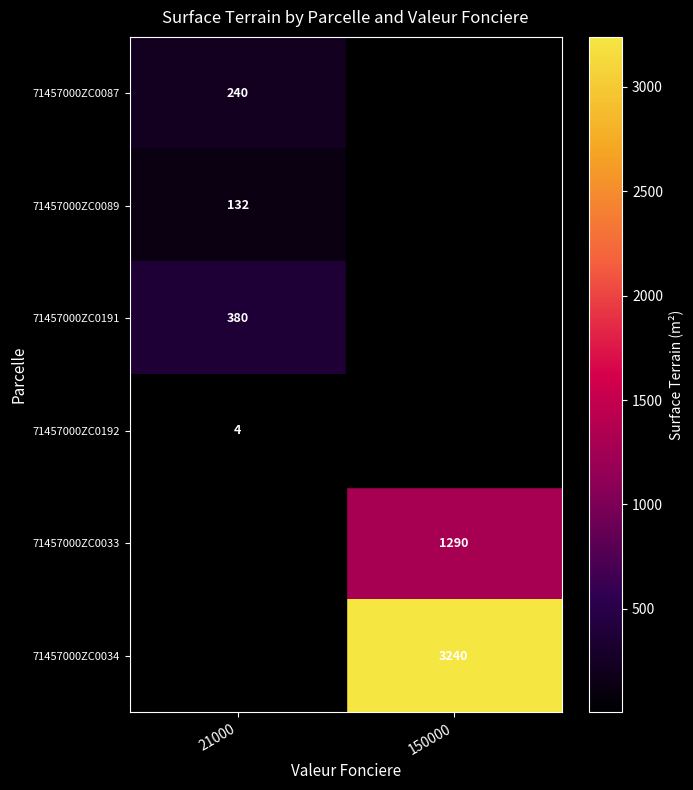

The 71457000ZC0034 series shows 1503 at 150000. True or false?

False